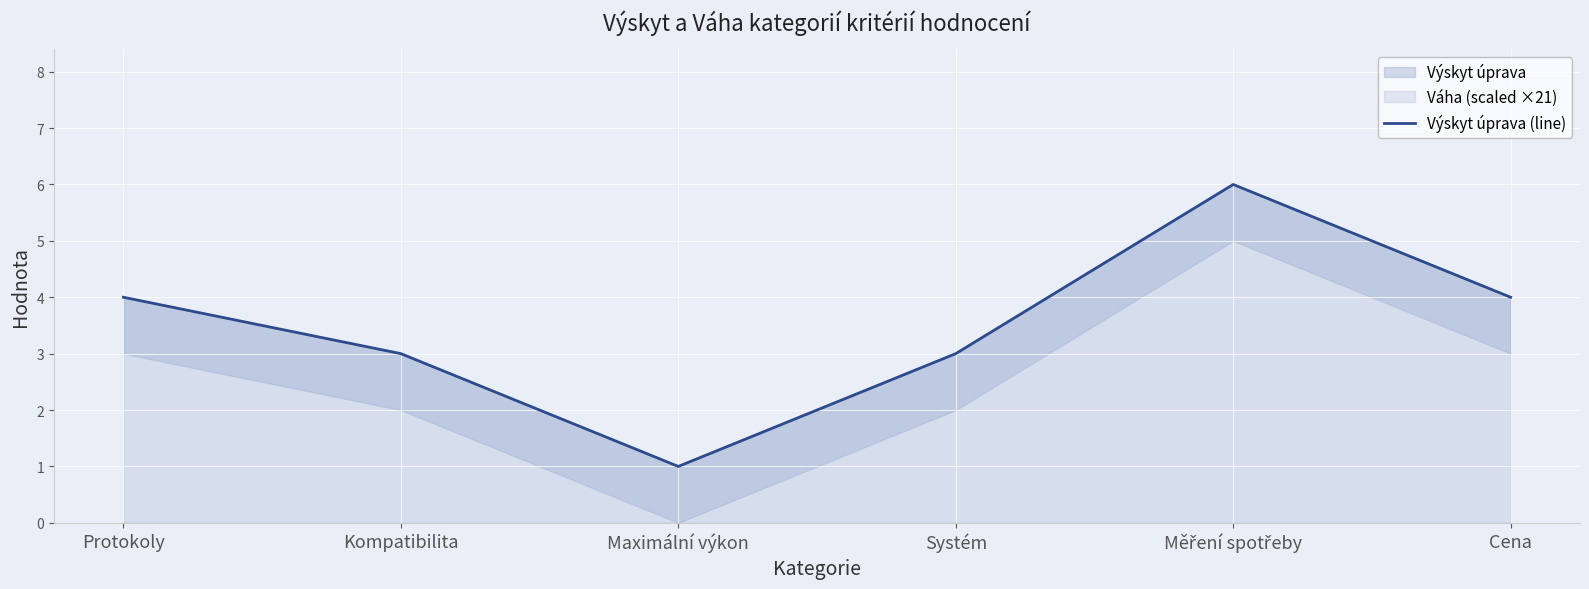

Where is the first local maximum?

Měření spotřeby